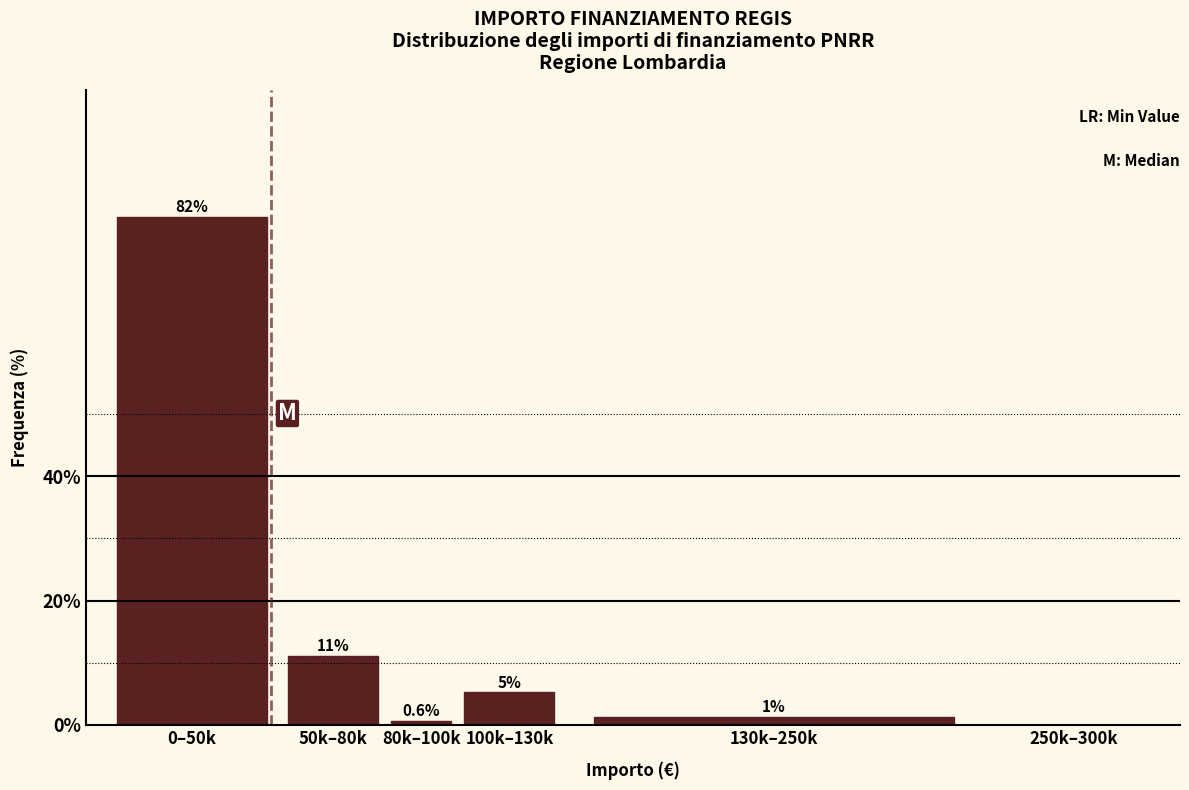

Reading left to right, list all the values displayed in this chart.

0–50k=81.8	50k–80k=11.0	80k–100k=0.6	100k–130k=5.2	130k–250k=1.3	250k–300k=0.0